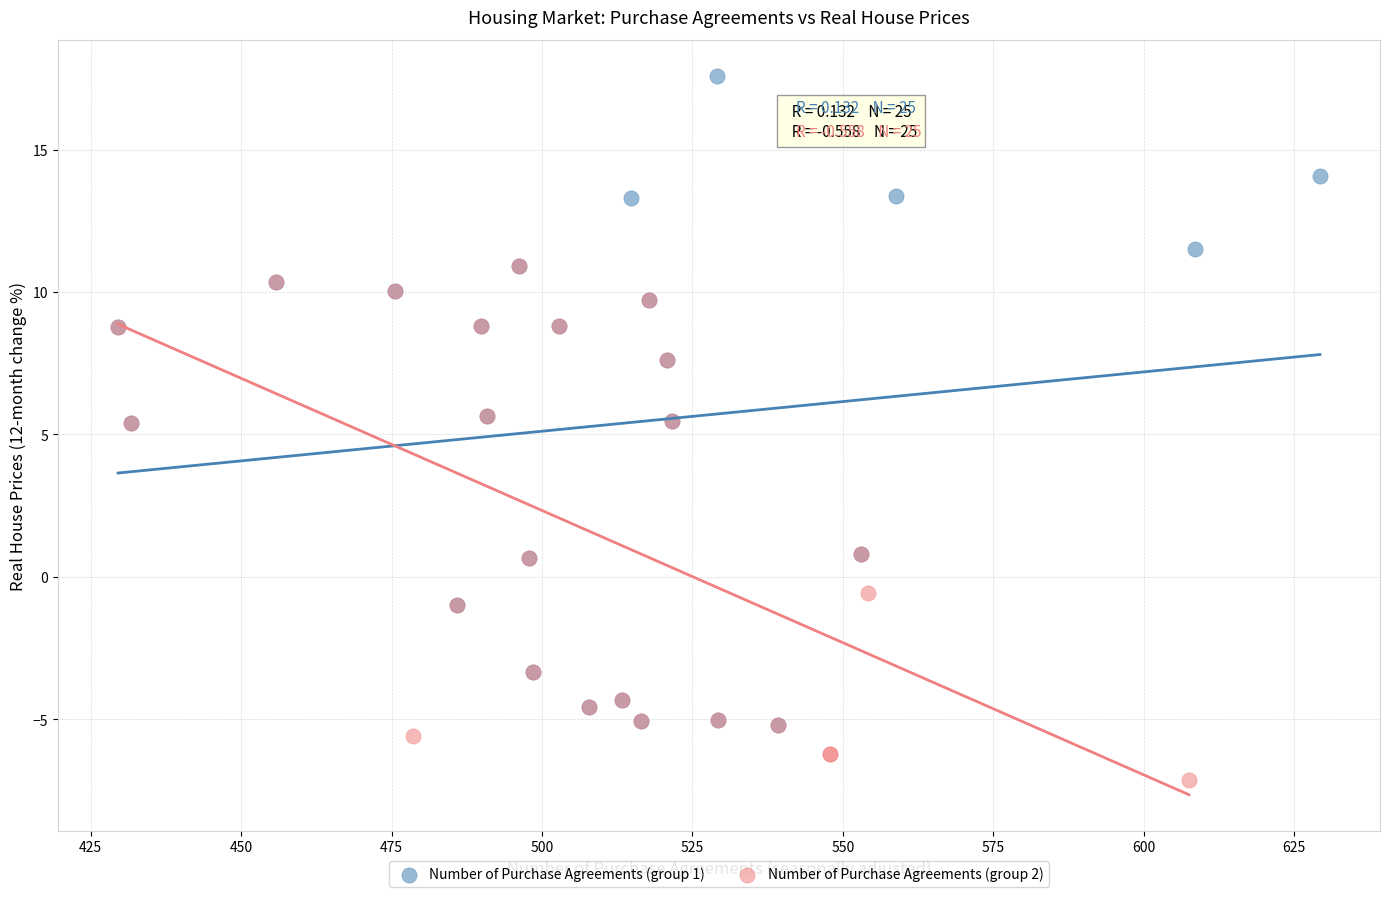

Which series has the largest Y range (max minus min)?

Number of Purchase Agreements (group 1)